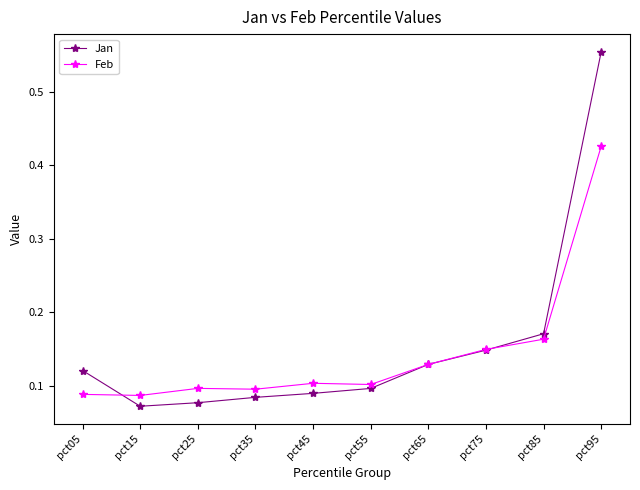

At how many categories does at least one series exceed 0?

10